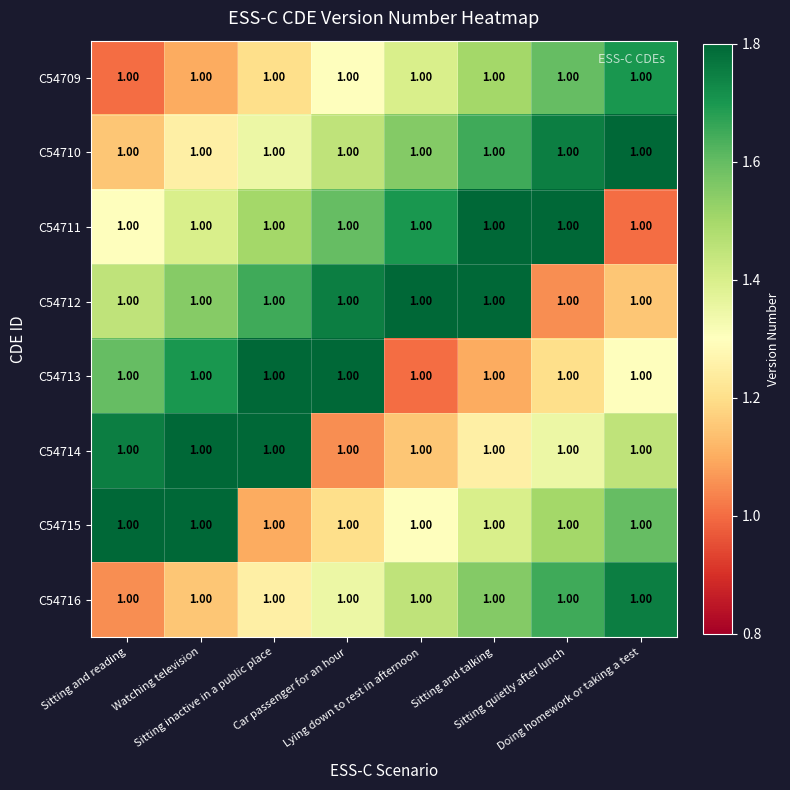

What is the minimum value shown in the chart?

1.0